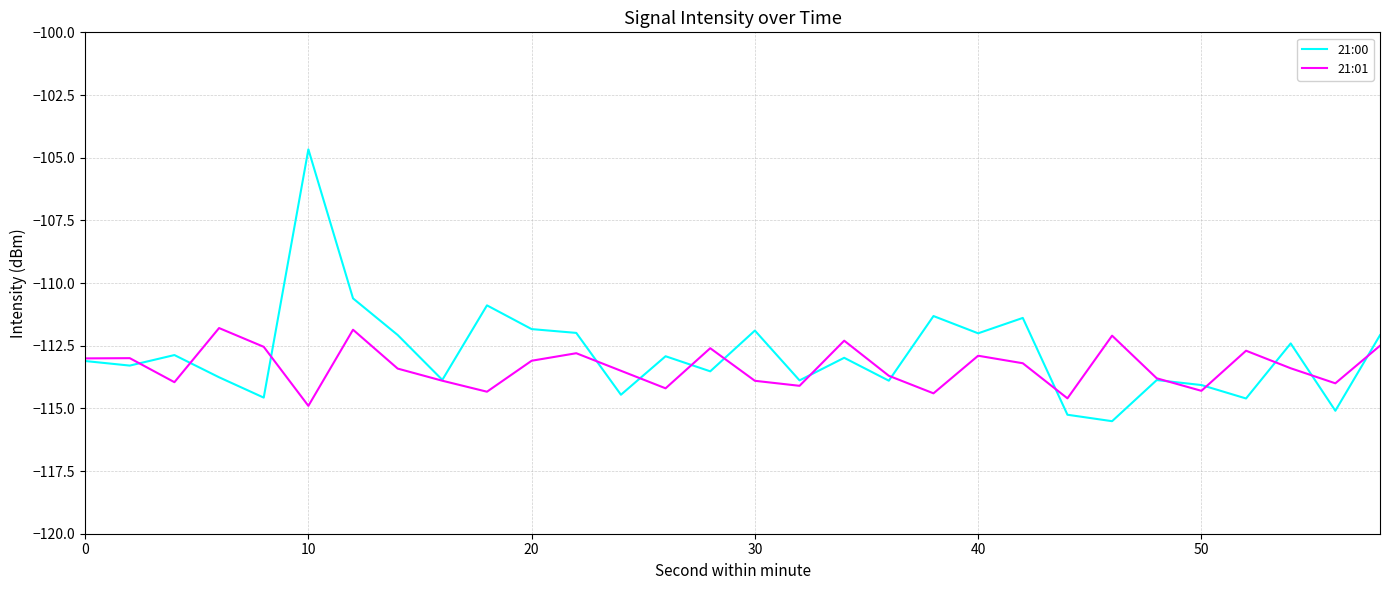

Does the chart have visible grid lines?

Yes